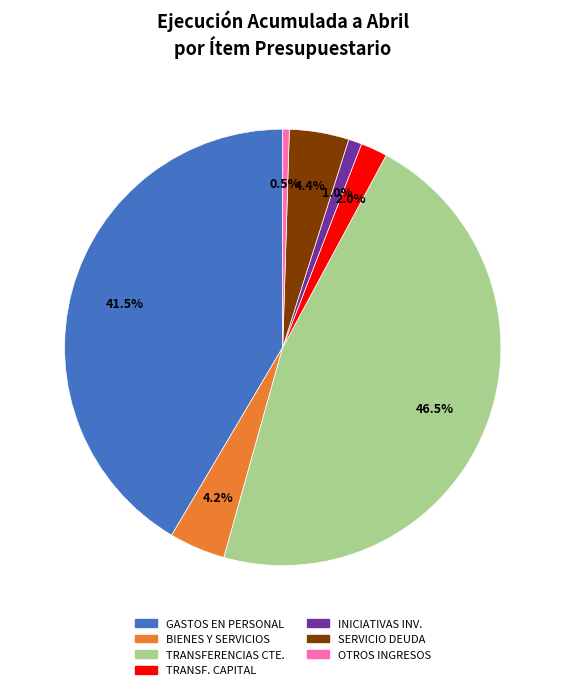

Is there any slice that represents more than half of the pie?

No